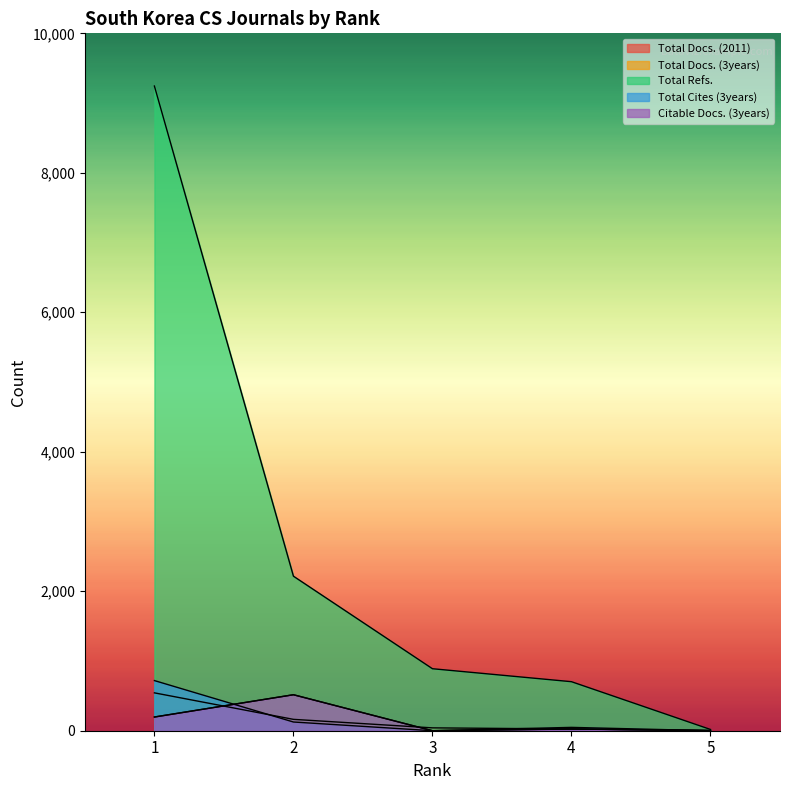

Which category has the lowest value in the Total Refs. series?

5